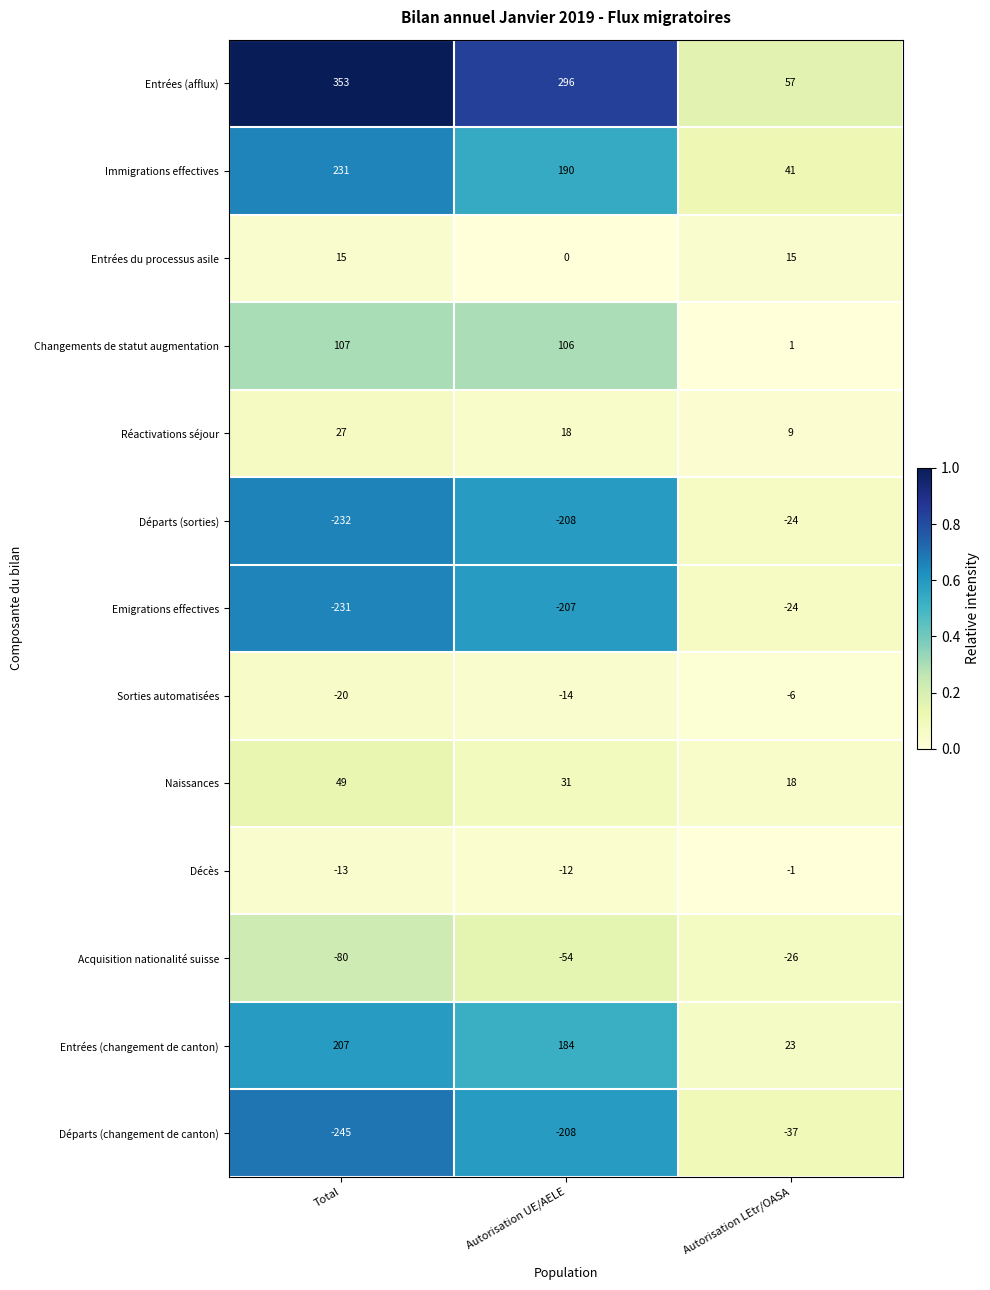

What is the difference between the maximum and minimum values in the Décès series?

12